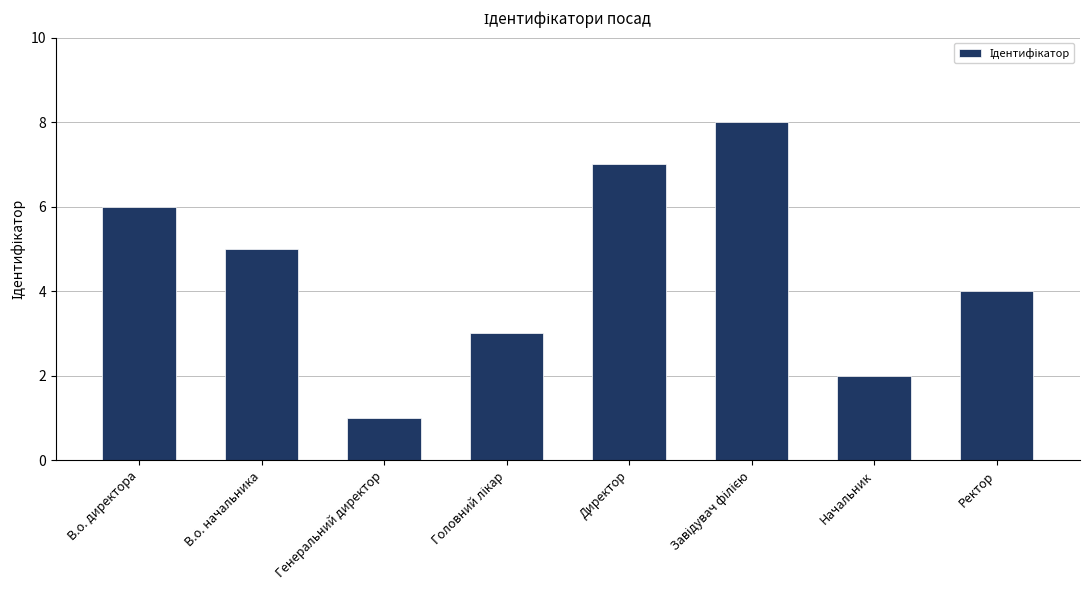

Count the values in the range 3 to 7.

5